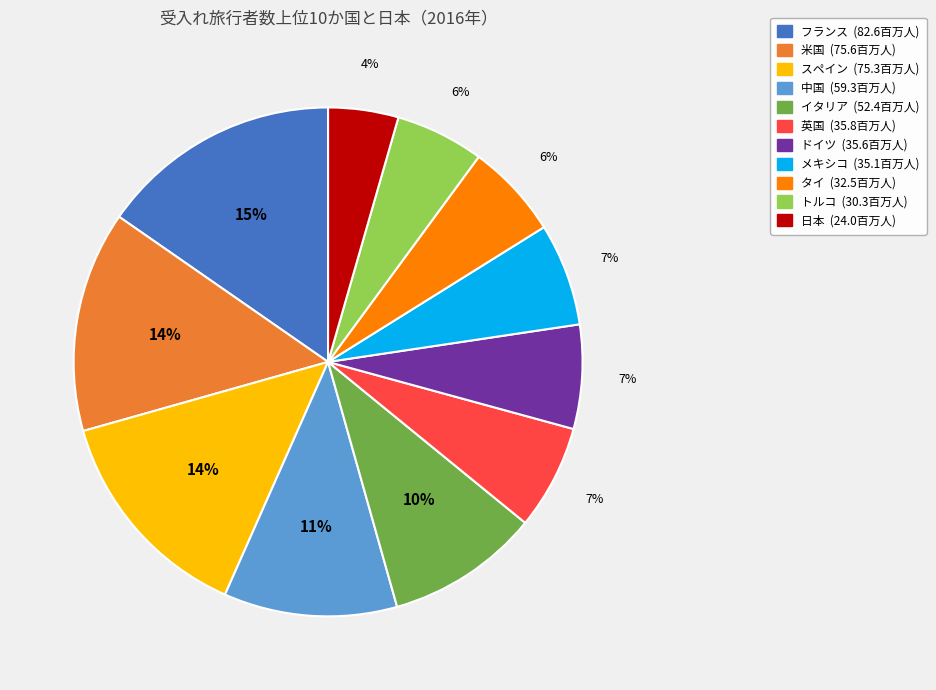

What is the smallest slice in the pie chart?

日本